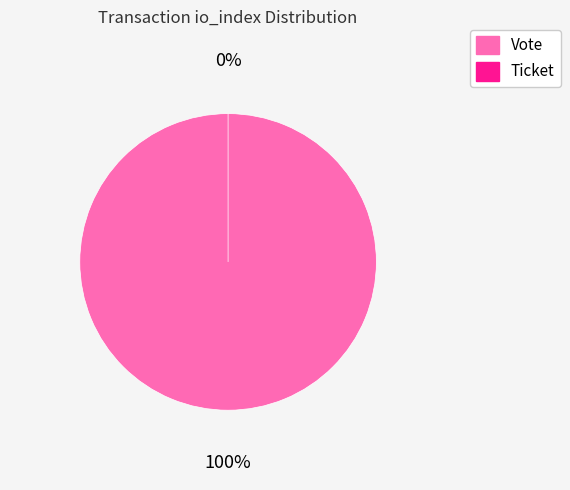

What percentage is NOT represented by Ticket?

100.0%